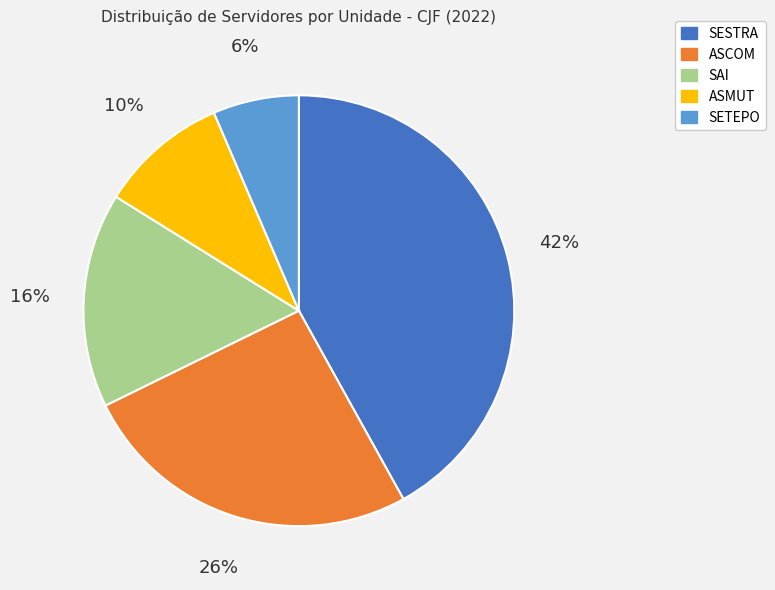

Which category has the biggest portion of the pie?

SESTRA